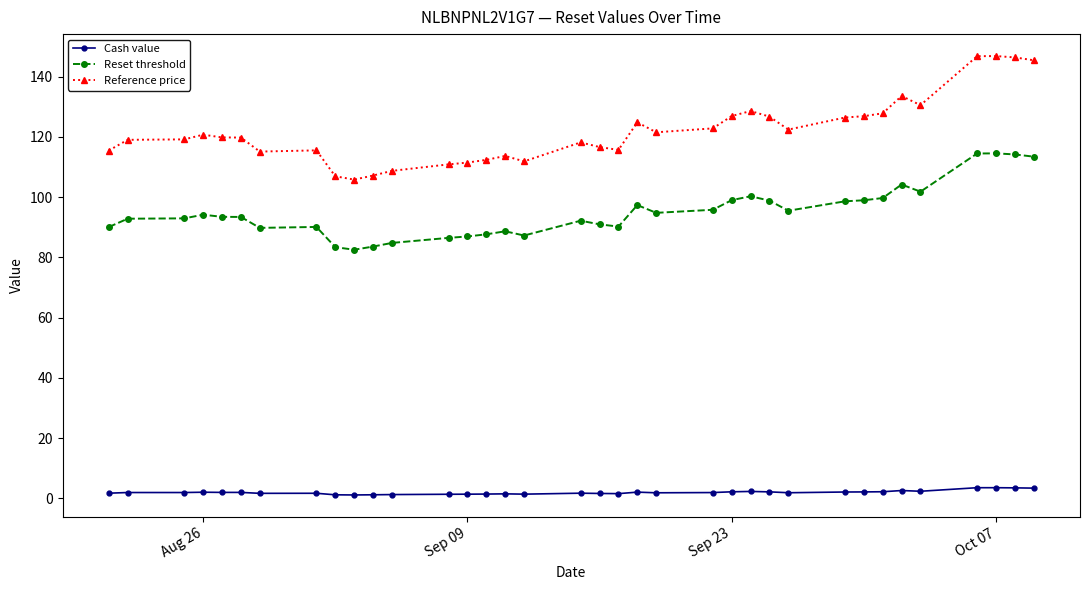

What is the value of the Reset threshold point at the 36th from the left?

113.4